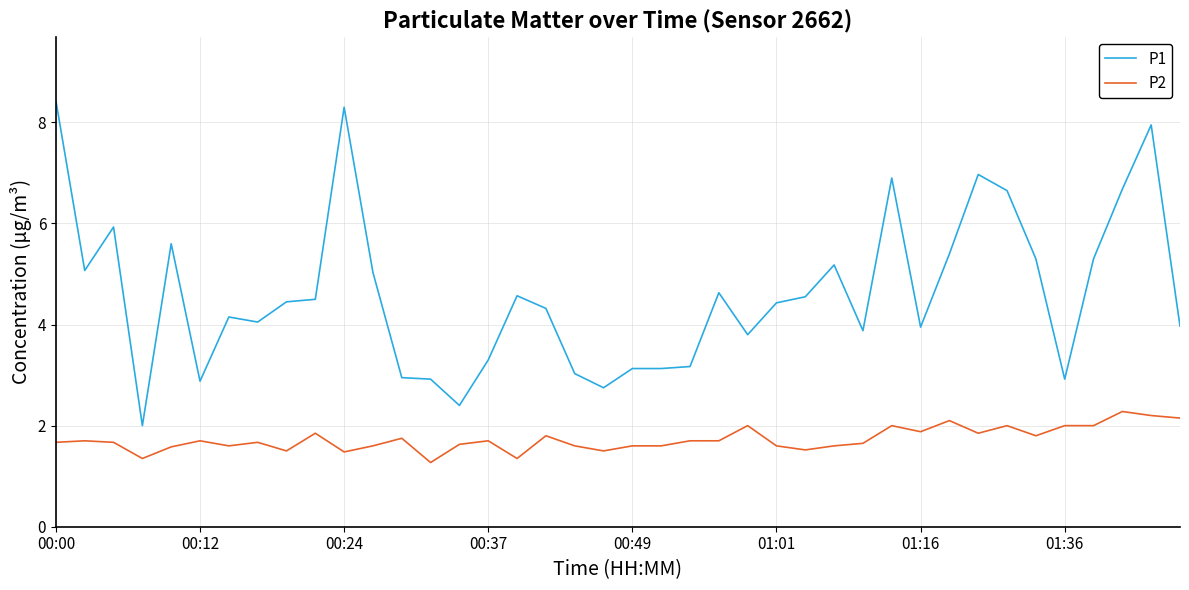

What is the difference between the maximum and minimum values in the P1 series?

6.4